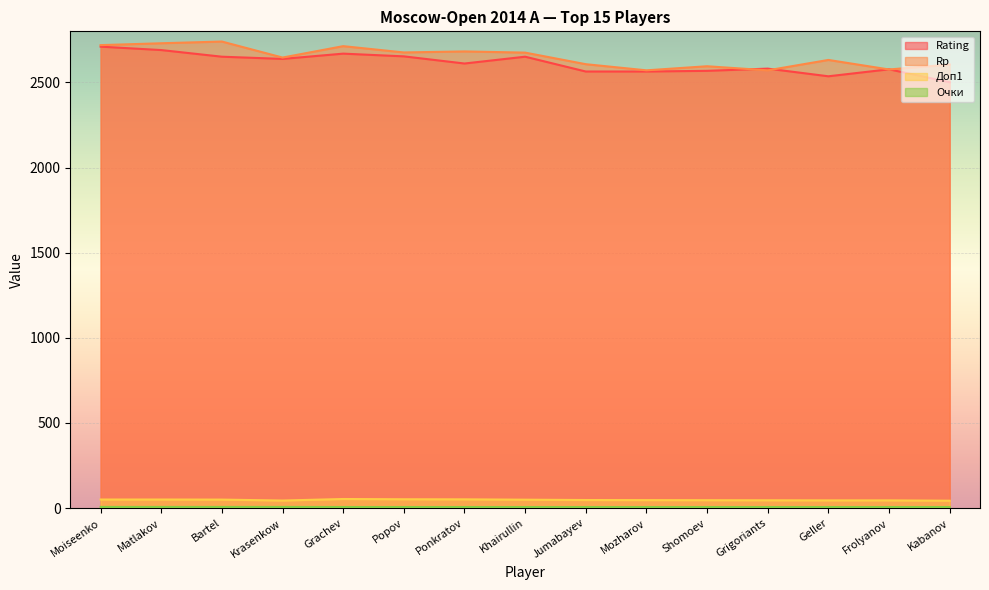

True or false: Доп1 and Очки intersect in this chart.

False